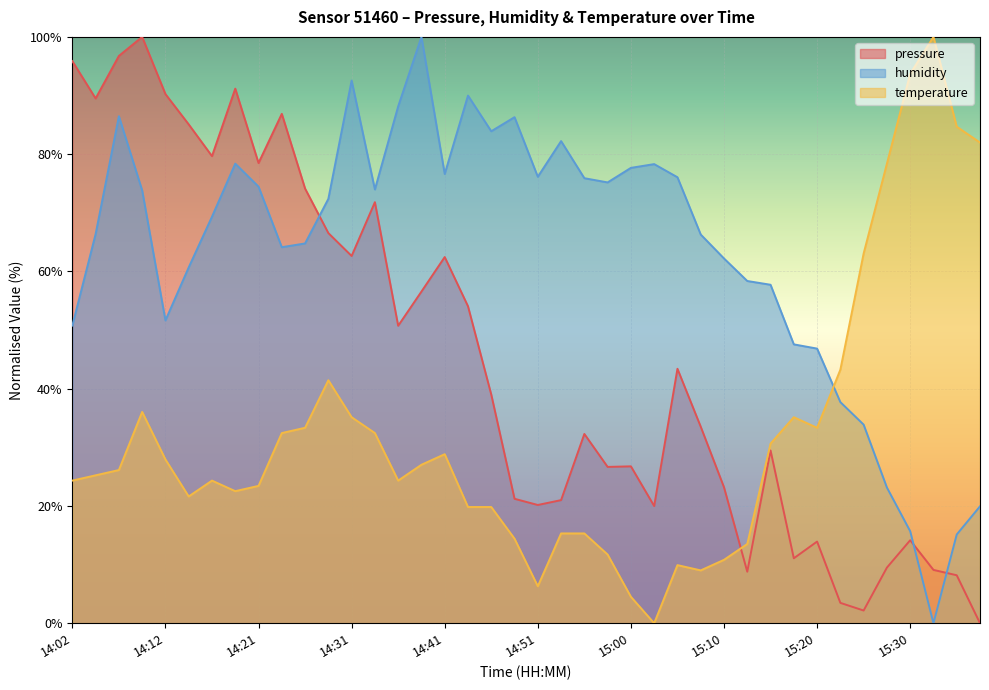

At how many categories does at least one series exceed 29?

40